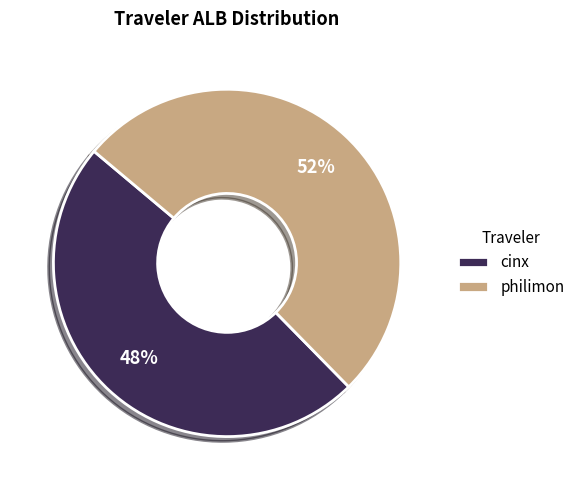

Do philimon and cinx together represent more than half of the pie?

Yes